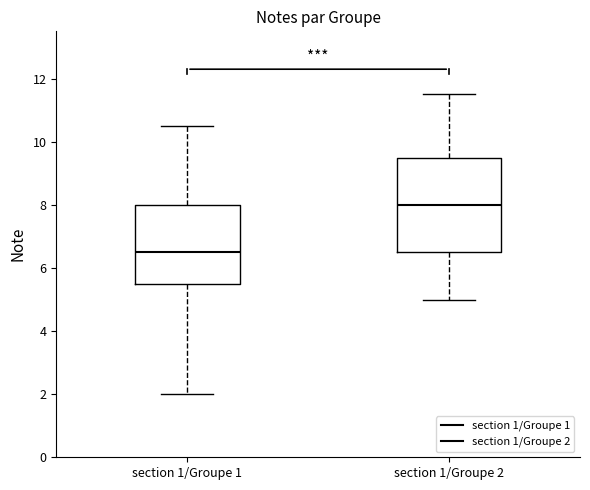

Comparing the boxes themselves (not the whiskers), which one is the tallest?

section 1/Groupe 2